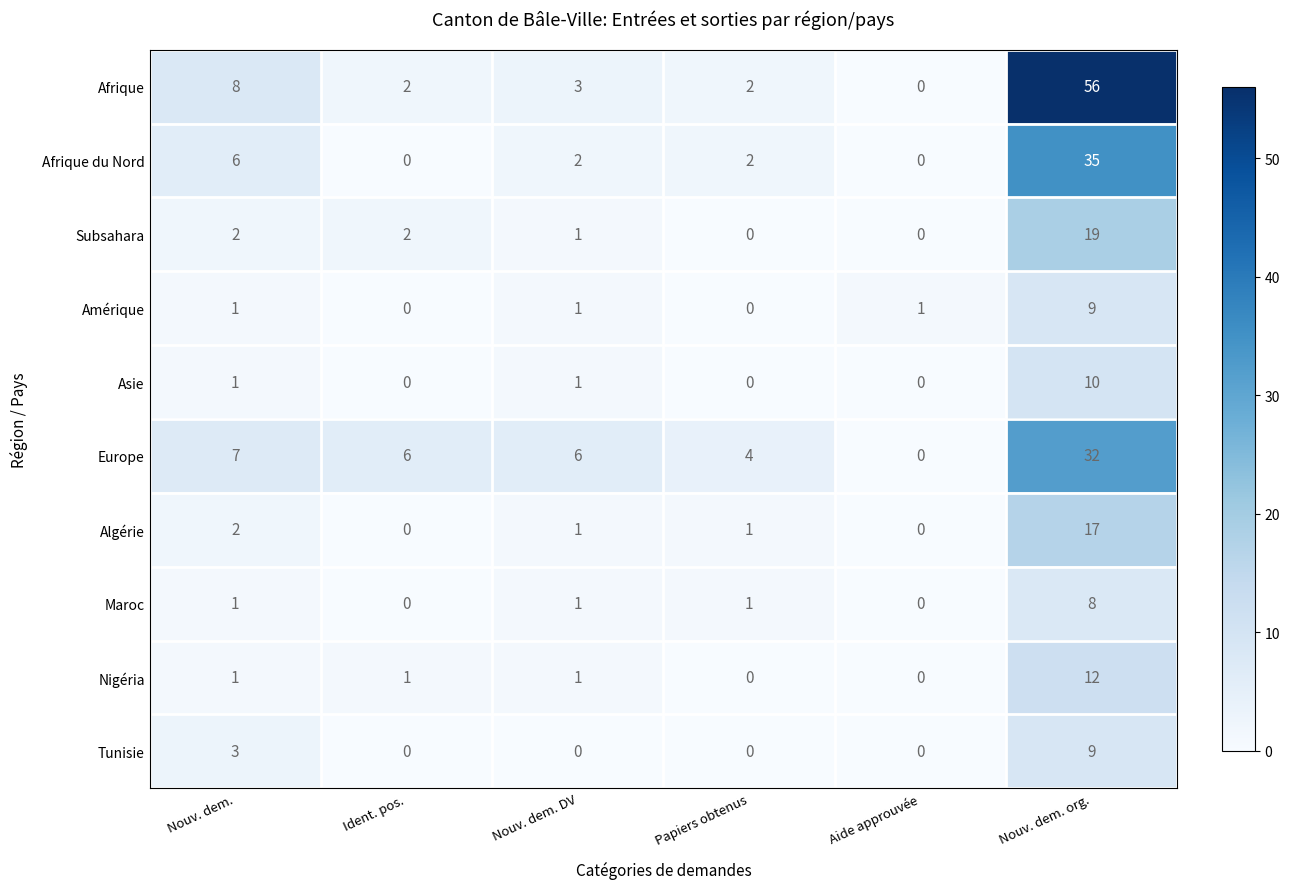

Which series changed the most between Ident. pos. and Nouv. dem. org.?

Afrique